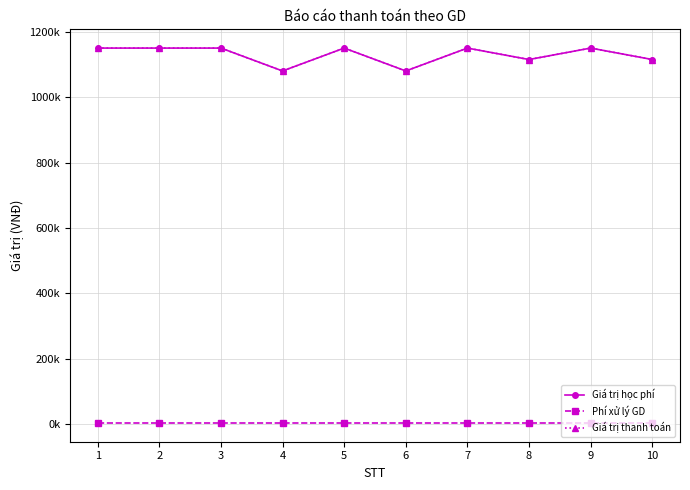

Is this an area chart (filled region under the line)?

No